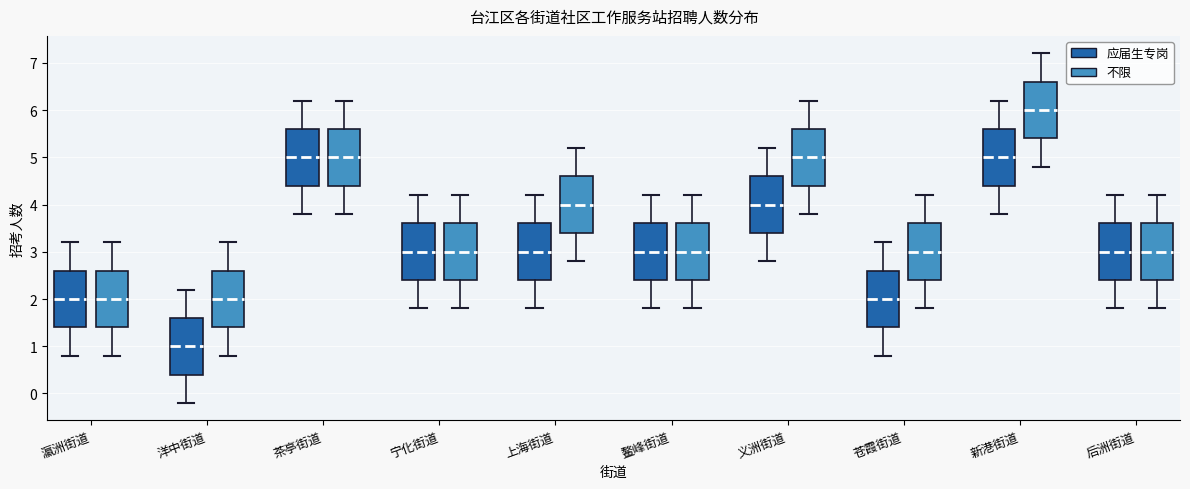

Reading left to right, read every box against the y-axis: the position of its median line, the range the box covers, and the ends of its whiskers. The values are not printed on the chart, so give them approximately, as read against the axis.

瀛洲街道 (应届生专岗): median 2.0, box 1.4 to 2.6, whiskers 0.8 to 3.2
瀛洲街道 (不限): median 2.0, box 1.4 to 2.6, whiskers 0.8 to 3.2
洋中街道 (应届生专岗): median 1.0, box 0.4 to 1.6, whiskers -0.2 to 2.2
洋中街道 (不限): median 2.0, box 1.4 to 2.6, whiskers 0.8 to 3.2
茶亭街道 (应届生专岗): median 5.0, box 4.4 to 5.6, whiskers 3.8 to 6.2
茶亭街道 (不限): median 5.0, box 4.4 to 5.6, whiskers 3.8 to 6.2
宁化街道 (应届生专岗): median 3.0, box 2.4 to 3.6, whiskers 1.8 to 4.2
宁化街道 (不限): median 3.0, box 2.4 to 3.6, whiskers 1.8 to 4.2
上海街道 (应届生专岗): median 3.0, box 2.4 to 3.6, whiskers 1.8 to 4.2
上海街道 (不限): median 4.0, box 3.4 to 4.6, whiskers 2.8 to 5.2
鳌峰街道 (应届生专岗): median 3.0, box 2.4 to 3.6, whiskers 1.8 to 4.2
鳌峰街道 (不限): median 3.0, box 2.4 to 3.6, whiskers 1.8 to 4.2
义洲街道 (应届生专岗): median 4.0, box 3.4 to 4.6, whiskers 2.8 to 5.2
义洲街道 (不限): median 5.0, box 4.4 to 5.6, whiskers 3.8 to 6.2
苍霞街道 (应届生专岗): median 2.0, box 1.4 to 2.6, whiskers 0.8 to 3.2
苍霞街道 (不限): median 3.0, box 2.4 to 3.6, whiskers 1.8 to 4.2
新港街道 (应届生专岗): median 5.0, box 4.4 to 5.6, whiskers 3.8 to 6.2
新港街道 (不限): median 6.0, box 5.4 to 6.6, whiskers 4.8 to 7.2
后洲街道 (应届生专岗): median 3.0, box 2.4 to 3.6, whiskers 1.8 to 4.2
后洲街道 (不限): median 3.0, box 2.4 to 3.6, whiskers 1.8 to 4.2